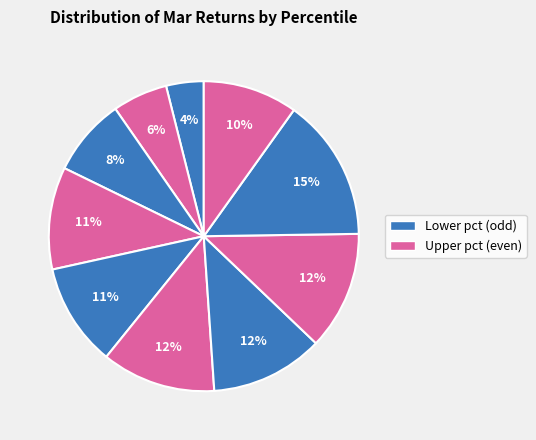

How many segments does this pie chart have?

10